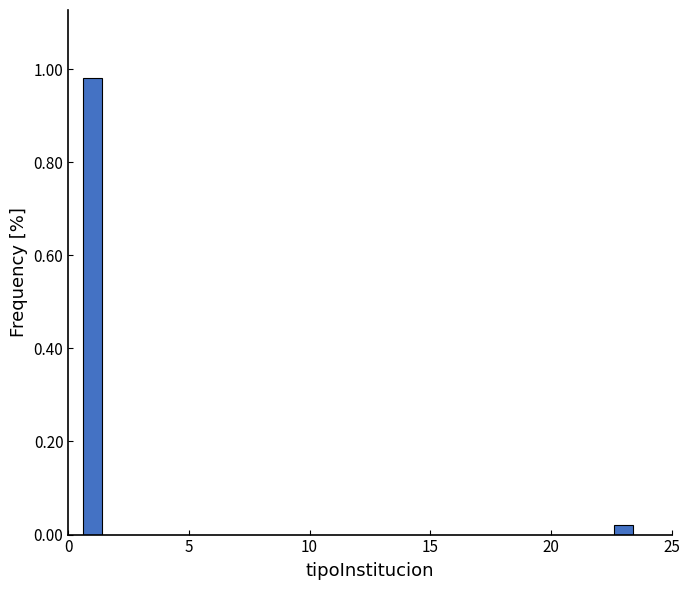

What is the average value?

0.5